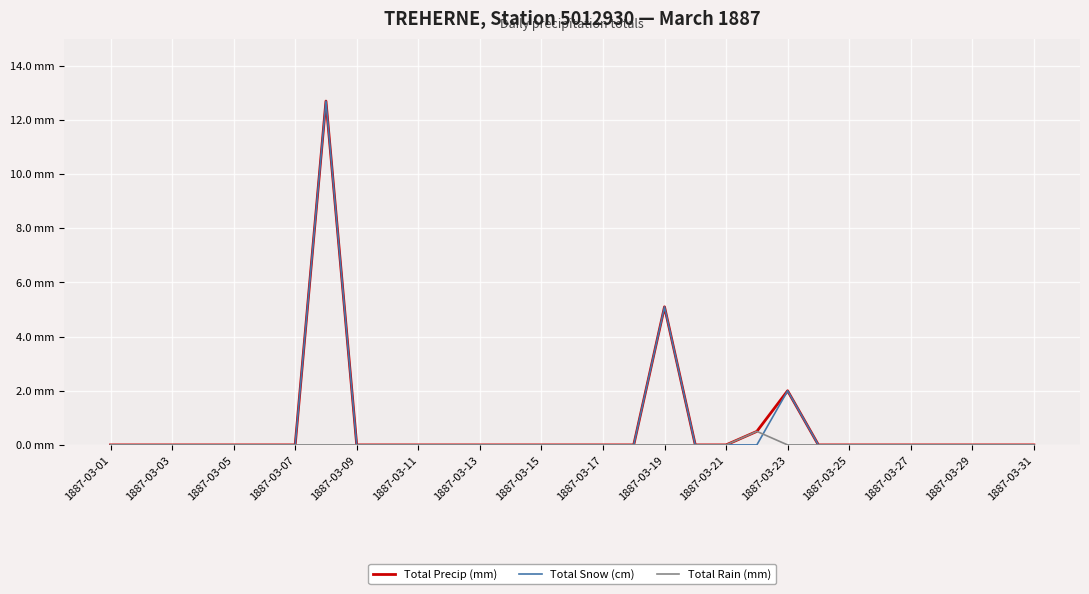

What is the highest value of the Total Snow (cm) series?

12.7